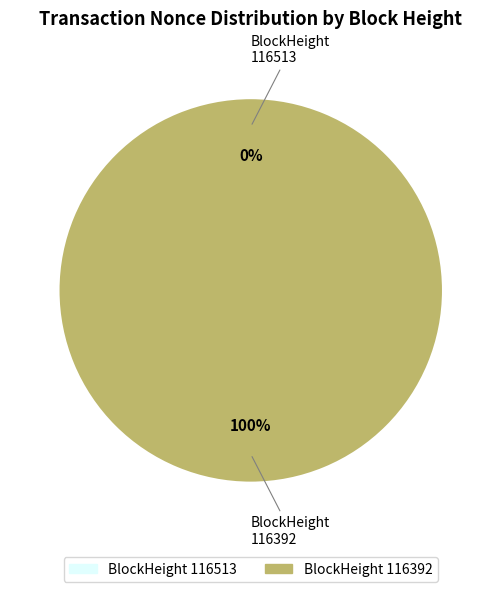

Which category accounts for the majority?

116392